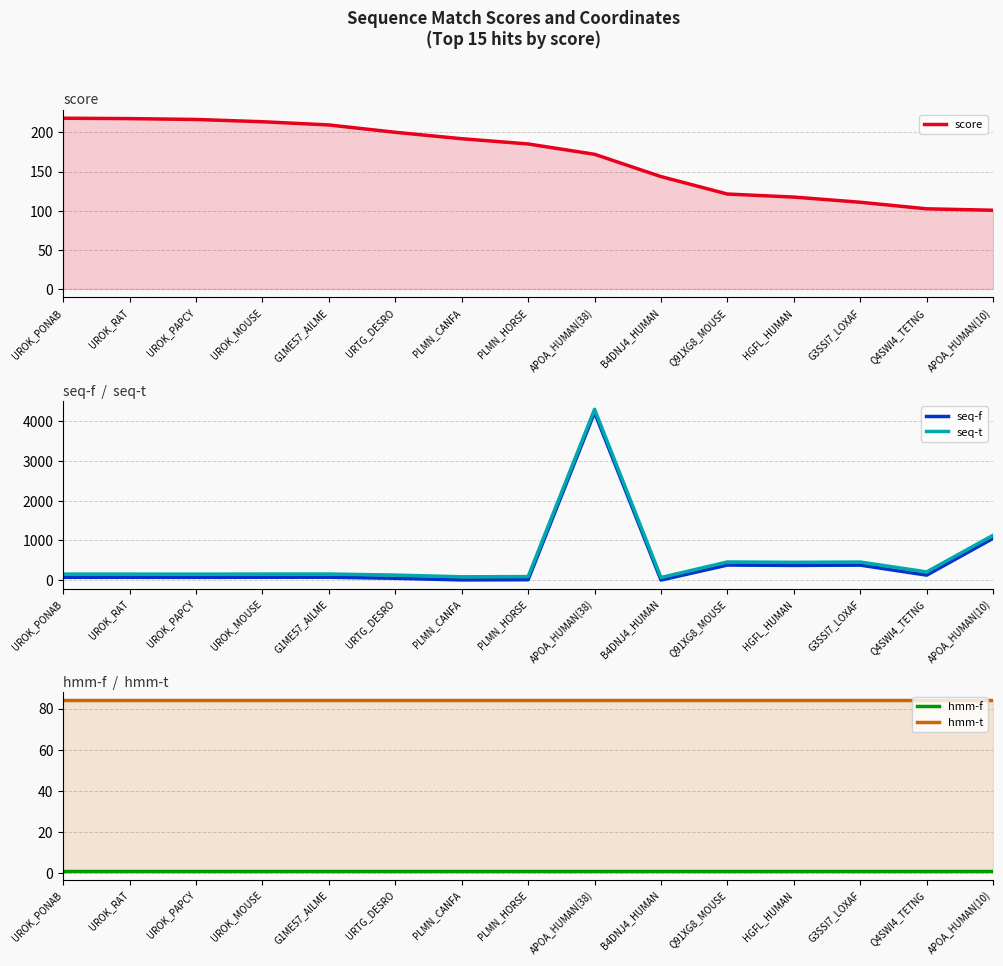

Reading left to right, extract all data points from this chart.

score: UROK_PONAB=218.2	UROK_RAT=217.7	UROK_PAPCY=216.6	UROK_MOUSE=213.7	G1ME57_AILME=209.6	URTG_DESRO=200.2	PLMN_CANFA=192.0	PLMN_HORSE=185.3	APOA_HUMAN(38)=172.1	B4DNJ4_HUMAN=143.6	Q91XG8_MOUSE=121.3	HGFL_HUMAN=117.4	G3SSI7_LOXAF=110.8	Q4SWI4_TETNG=102.4	APOA_HUMAN(10)=100.6
seq-f: UROK_PONAB=70.0	UROK_RAT=70.0	UROK_PAPCY=69.0	UROK_MOUSE=71.0	G1ME57_AILME=72.0	URTG_DESRO=45.0	PLMN_CANFA=4.0	PLMN_HORSE=9.0	APOA_HUMAN(38)=4228.0	B4DNJ4_HUMAN=1.0	Q91XG8_MOUSE=379.0	HGFL_HUMAN=370.0	G3SSI7_LOXAF=377.0	Q4SWI4_TETNG=125.0	APOA_HUMAN(10)=1054.0
seq-t: UROK_PONAB=151.0	UROK_RAT=151.0	UROK_PAPCY=150.0	UROK_MOUSE=152.0	G1ME57_AILME=153.0	URTG_DESRO=126.0	PLMN_CANFA=83.0	PLMN_HORSE=88.0	APOA_HUMAN(38)=4307.0	B4DNJ4_HUMAN=65.0	Q91XG8_MOUSE=457.0	HGFL_HUMAN=448.0	G3SSI7_LOXAF=455.0	Q4SWI4_TETNG=206.0	APOA_HUMAN(10)=1131.0
hmm-f: UROK_PONAB=1.0	UROK_RAT=1.0	UROK_PAPCY=1.0	UROK_MOUSE=1.0	G1ME57_AILME=1.0	URTG_DESRO=1.0	PLMN_CANFA=1.0	PLMN_HORSE=1.0	APOA_HUMAN(38)=1.0	B4DNJ4_HUMAN=1.0	Q91XG8_MOUSE=1.0	HGFL_HUMAN=1.0	G3SSI7_LOXAF=1.0	Q4SWI4_TETNG=1.0	APOA_HUMAN(10)=1.0
hmm-t: UROK_PONAB=84.0	UROK_RAT=84.0	UROK_PAPCY=84.0	UROK_MOUSE=84.0	G1ME57_AILME=84.0	URTG_DESRO=84.0	PLMN_CANFA=84.0	PLMN_HORSE=84.0	APOA_HUMAN(38)=84.0	B4DNJ4_HUMAN=84.0	Q91XG8_MOUSE=84.0	HGFL_HUMAN=84.0	G3SSI7_LOXAF=84.0	Q4SWI4_TETNG=84.0	APOA_HUMAN(10)=84.0